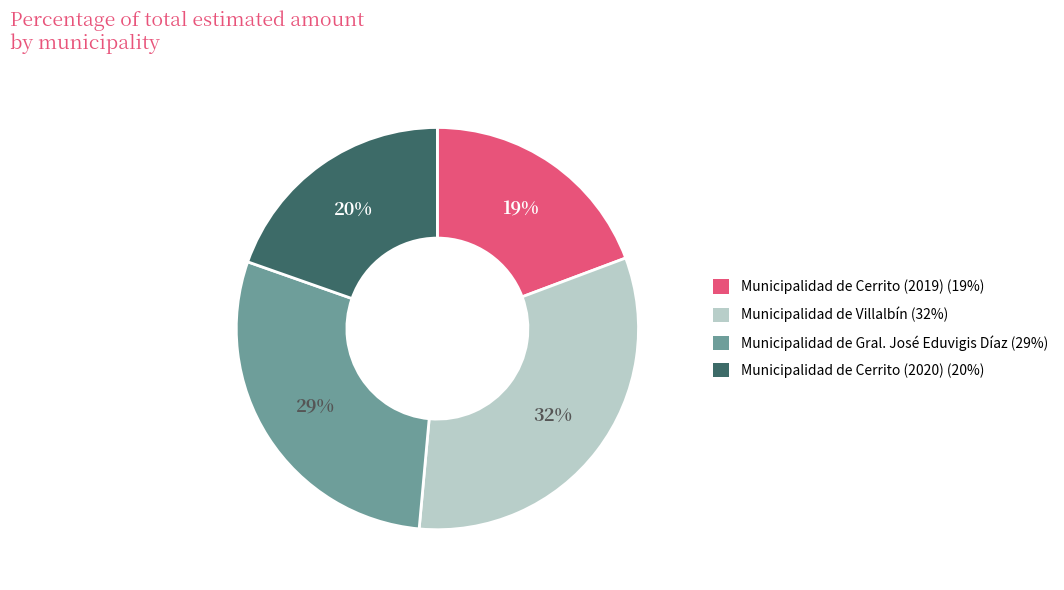

What percentage is the Municipalidad de Cerrito (2020) slice, to the nearest percent?

20%